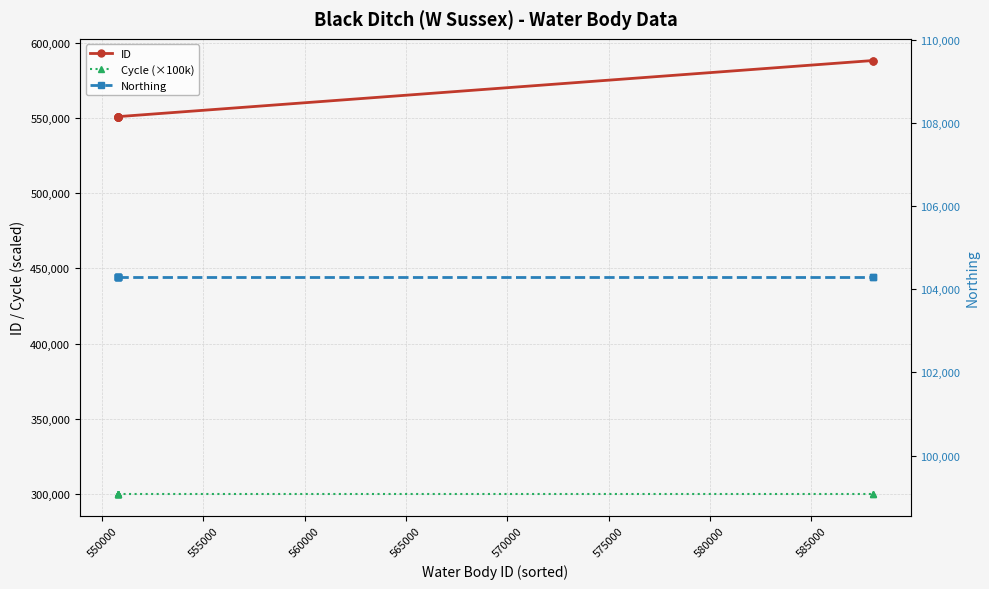

What is the difference between the highest and lowest values at 560000?

446486